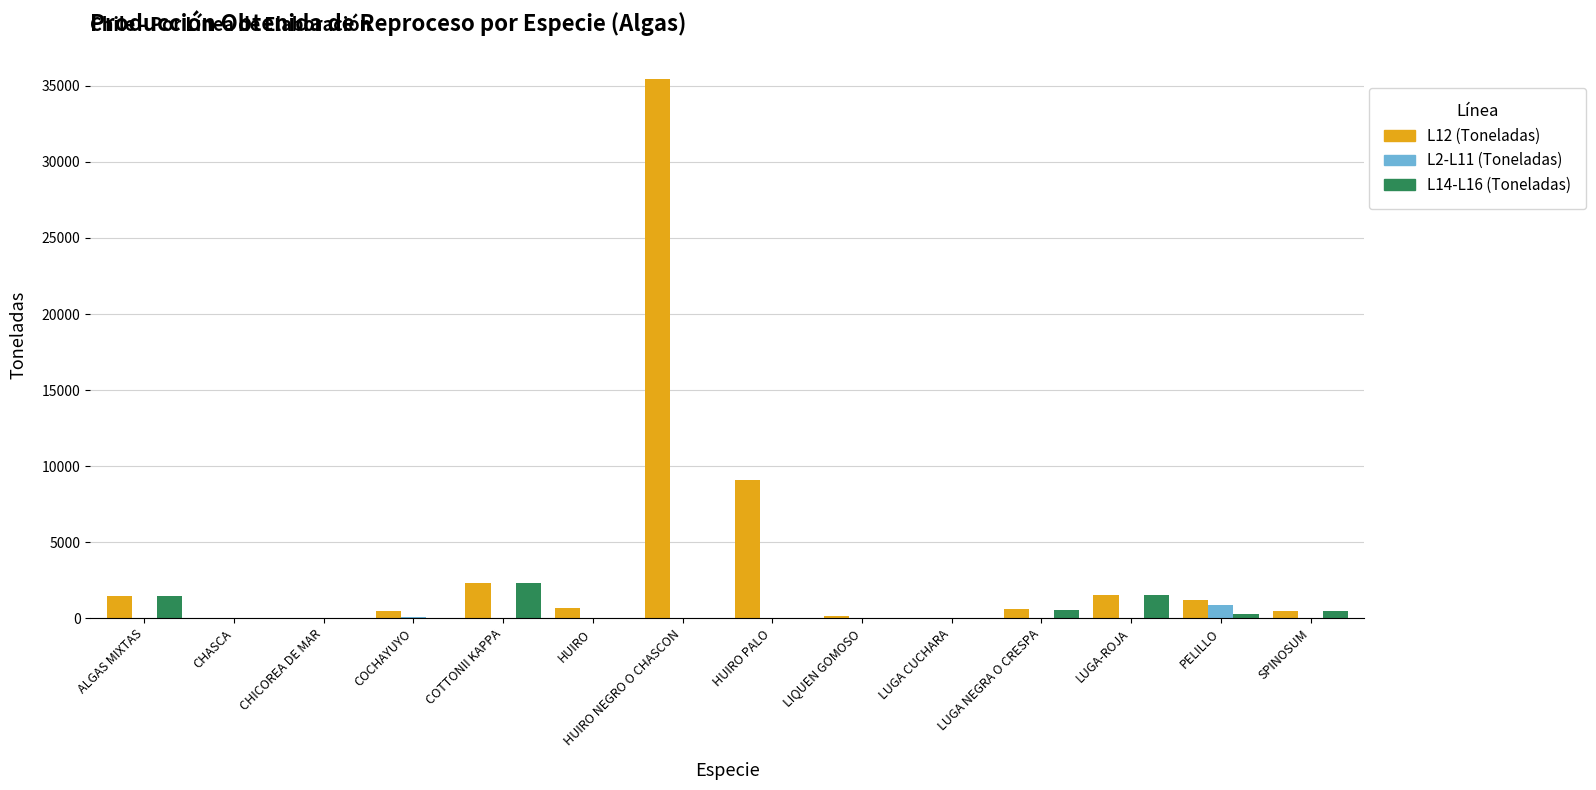

What are all the series names shown in the legend?

L12 (Toneladas), L2-L11 (Toneladas), L14-L16 (Toneladas)